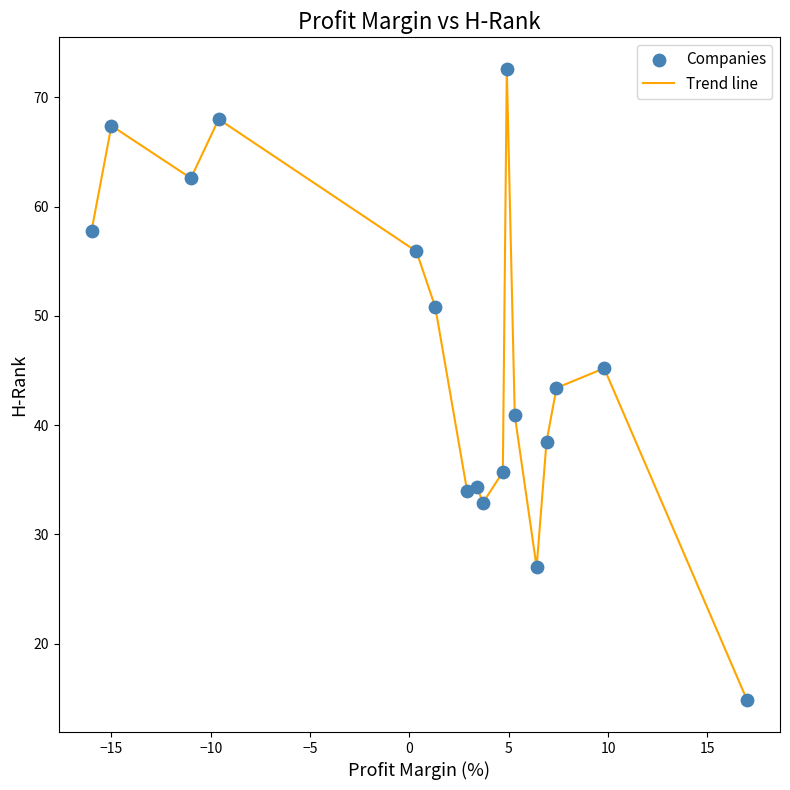

What is the greatest value displayed?

72.6